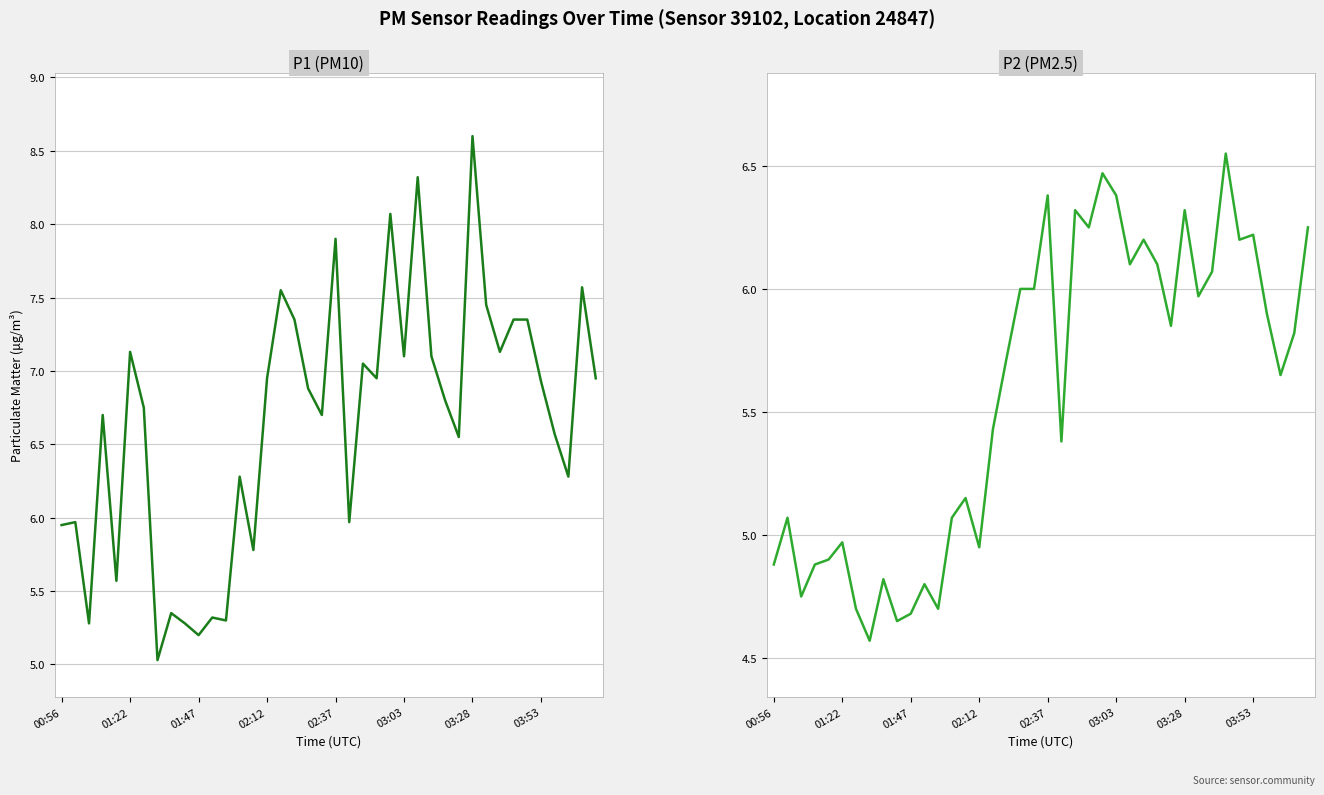

Reading left to right, list all the values displayed in this chart.

P1 (PM10): 6.0	6.0	5.3	6.7	5.6	7.1	6.8	5.0	5.3	5.3	5.2	5.3	5.3	6.3	5.8	7.0	7.5	7.3	6.9	6.7	7.9	6.0	7.0	7.0	8.1	7.1	8.3	7.1	6.8	6.5	8.6	7.5	7.1	7.3	7.3	6.9	6.6	6.3	7.6	7.0
P2 (PM2.5): 4.9	5.1	4.8	4.9	4.9	5.0	4.7	4.6	4.8	4.7	4.7	4.8	4.7	5.1	5.2	5.0	5.4	5.7	6.0	6.0	6.4	5.4	6.3	6.2	6.5	6.4	6.1	6.2	6.1	5.8	6.3	6.0	6.1	6.5	6.2	6.2	5.9	5.7	5.8	6.2